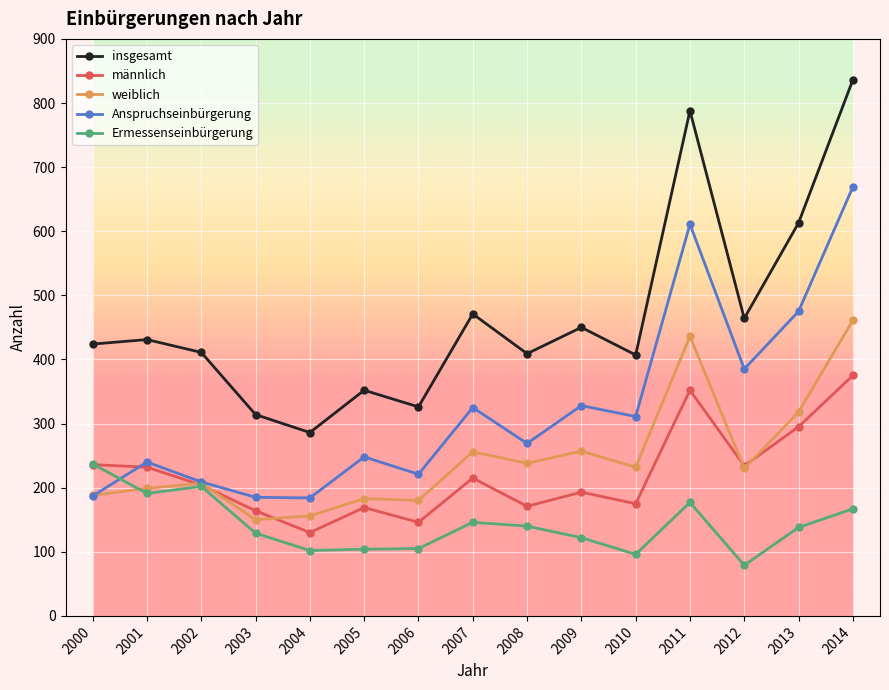

What is the value of the weiblich point at the 15th from the left?

461